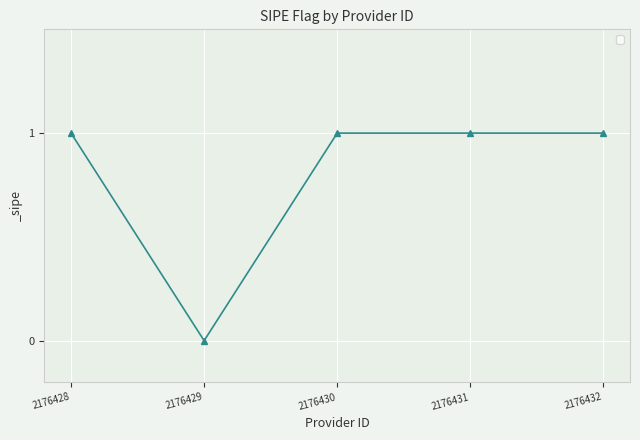

Where is the first local minimum?

2176429